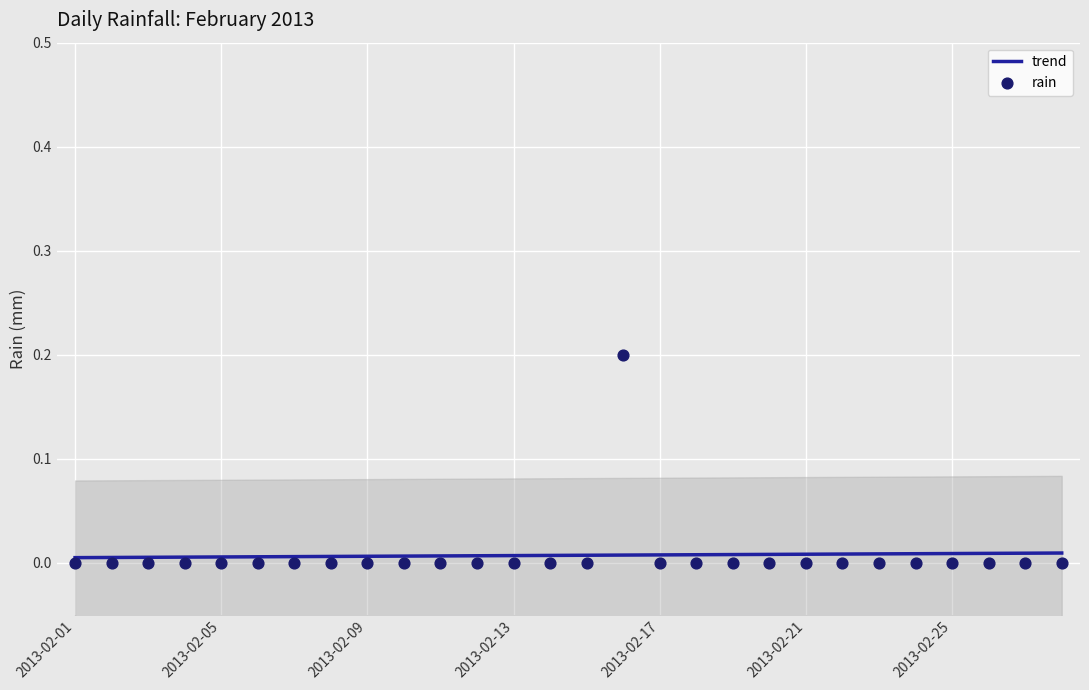

Which series reaches the maximum Y coordinate?

rain